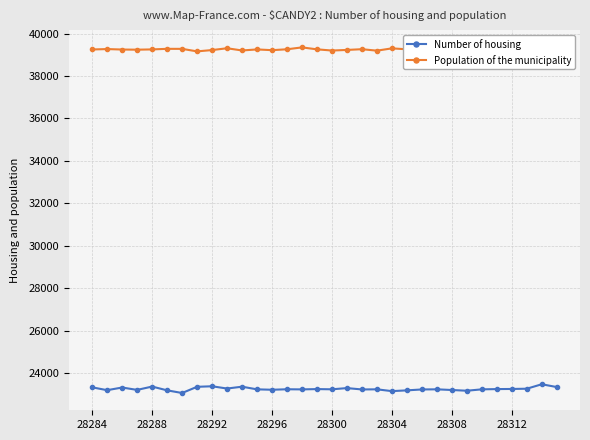

True or false: Number of housing has more than 2 interior local peaks.

True